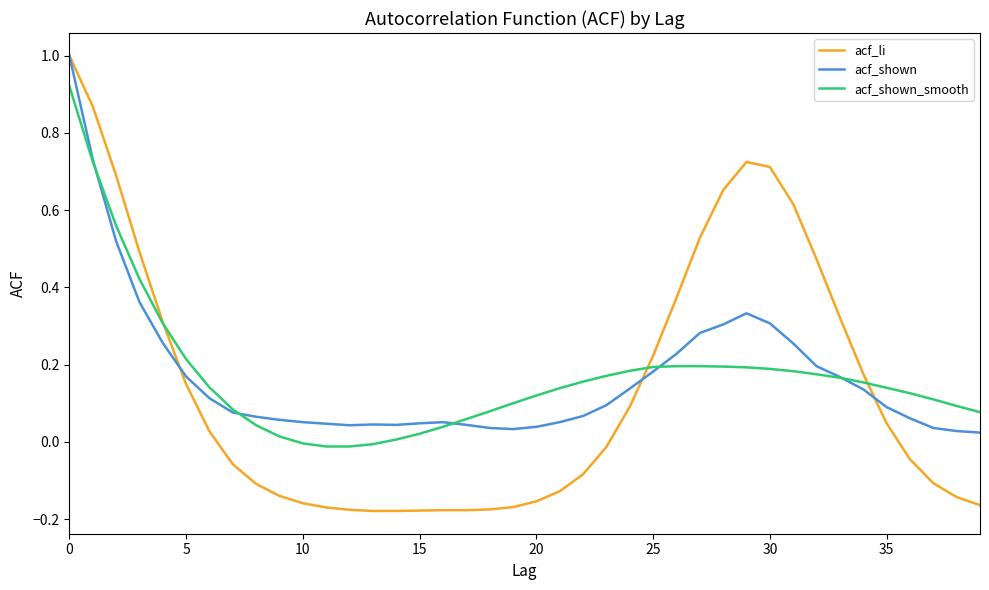

How many lines are shown in the chart?

3